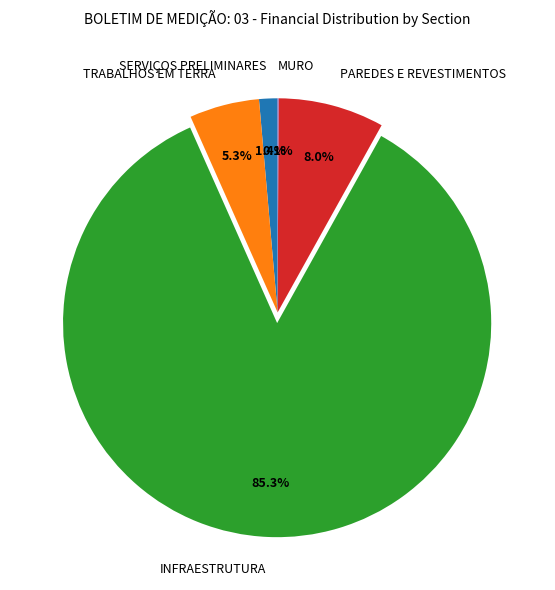

Which category accounts for the majority?

INFRAESTRUTURA